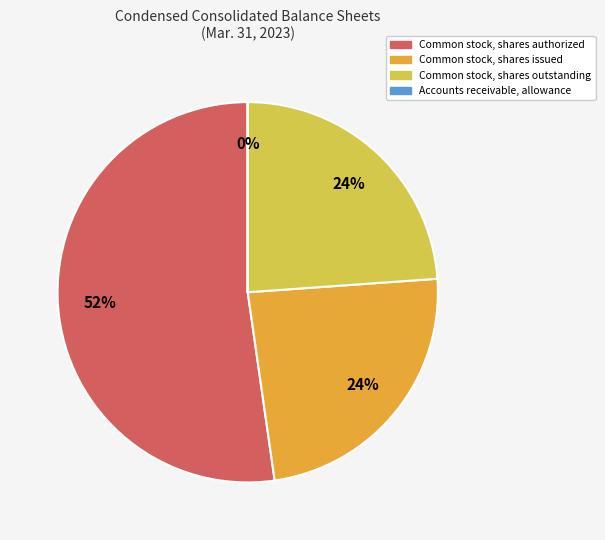

Is Common stock, shares authorized the majority of the pie?

Yes